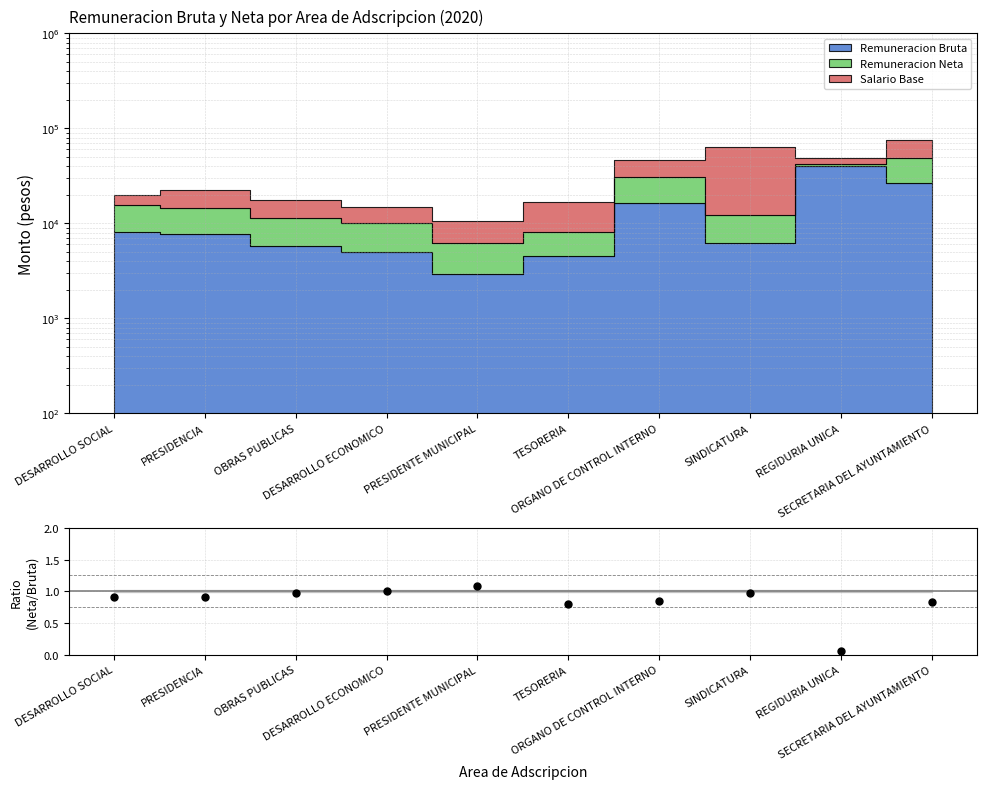

What is the change in value from DESARROLLO ECONOMICO to REGIDURIA UNICA?

-0.9